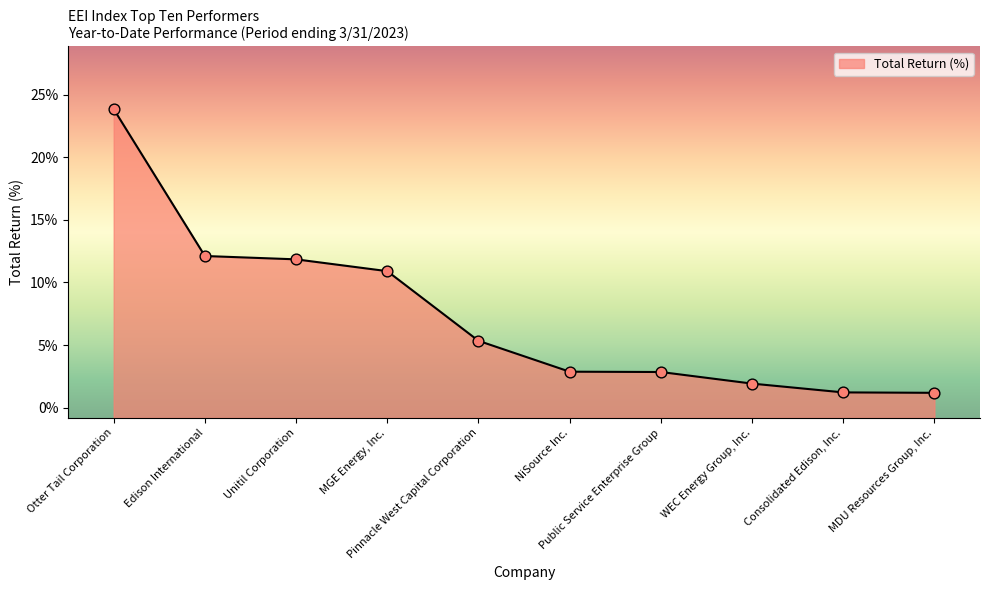

Approximately how many times larger is the value at MGE Energy, Inc. compared to Otter Tail Corporation?

0.5